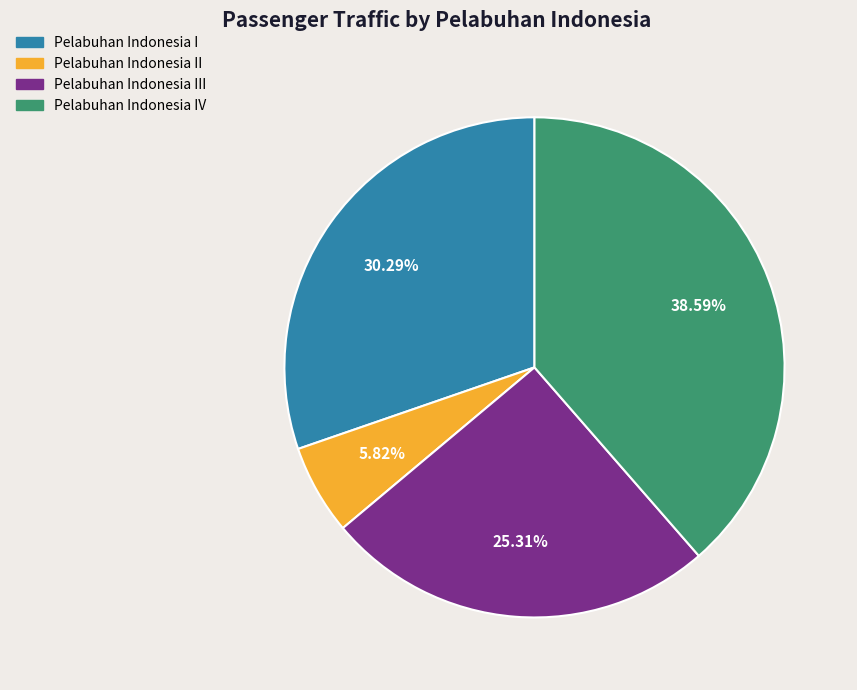

Does any single category account for the majority?

No